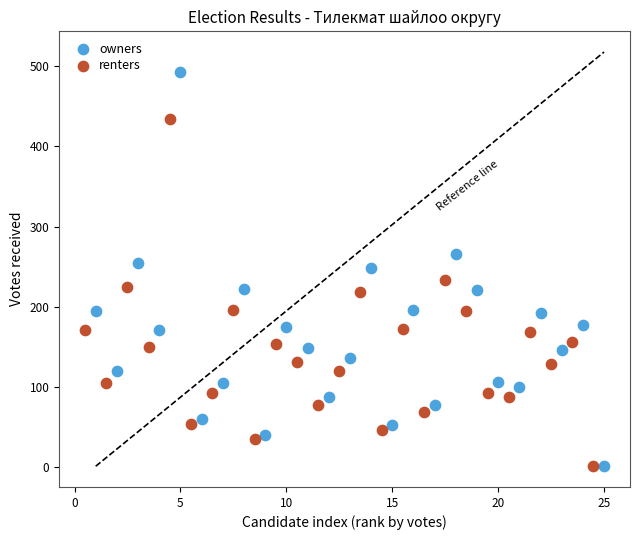

Which series reaches the maximum Y coordinate?

owners